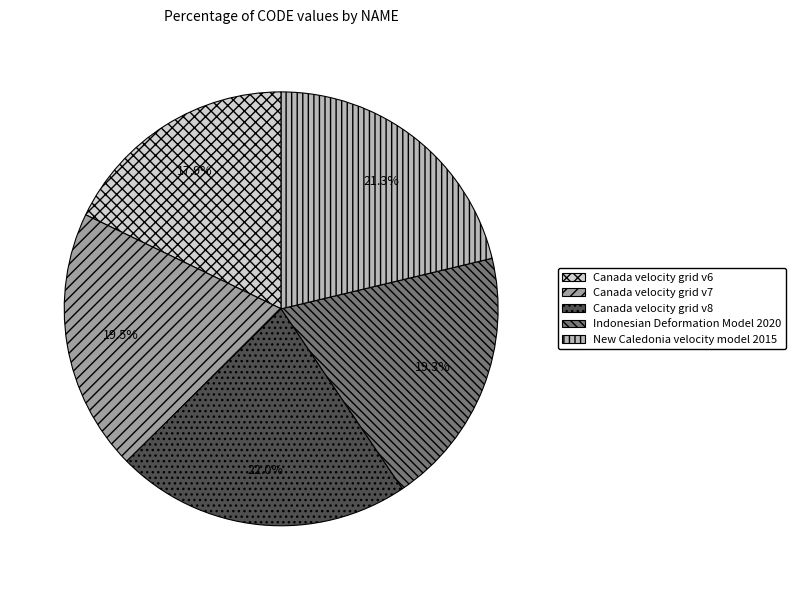

How many segments does this pie chart have?

5